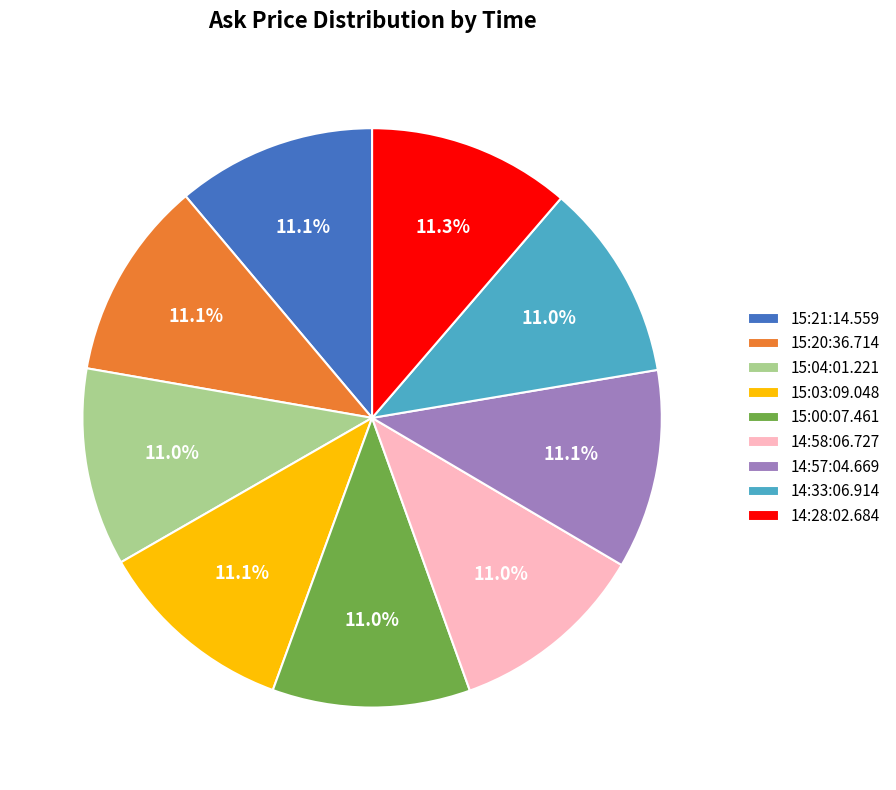

Does 15:21:14.559 represent more than half of the total?

No